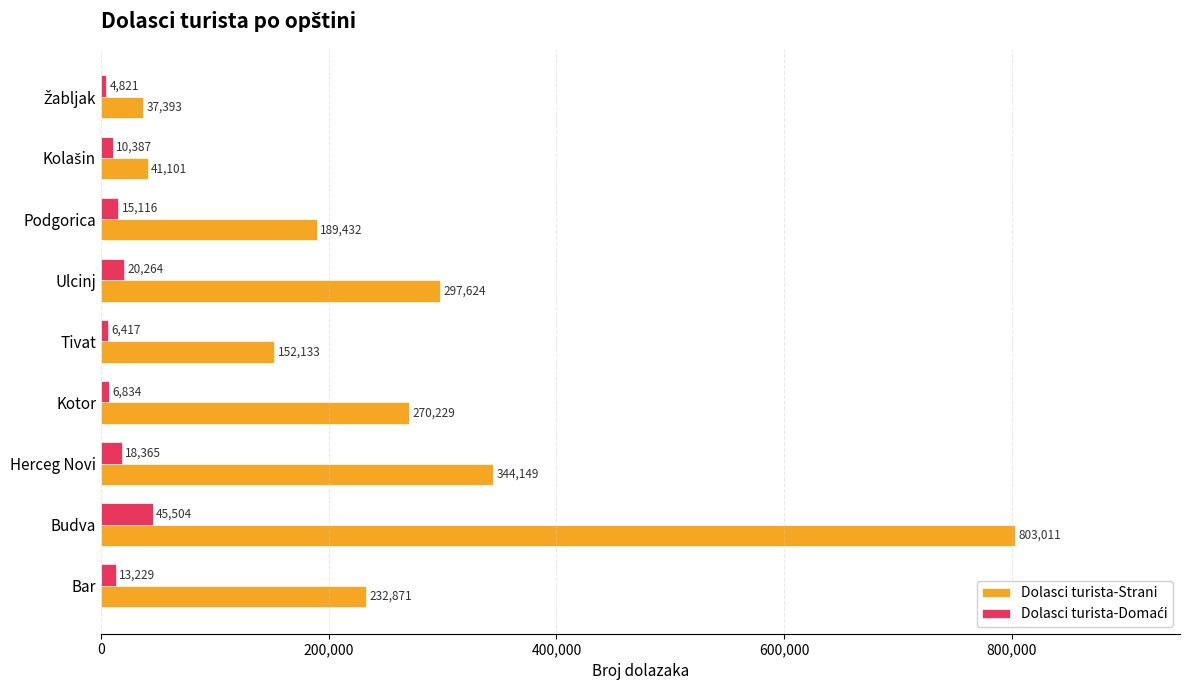

What is the difference between the Dolasci turista-Strani values at Herceg Novi and Kotor?

73920